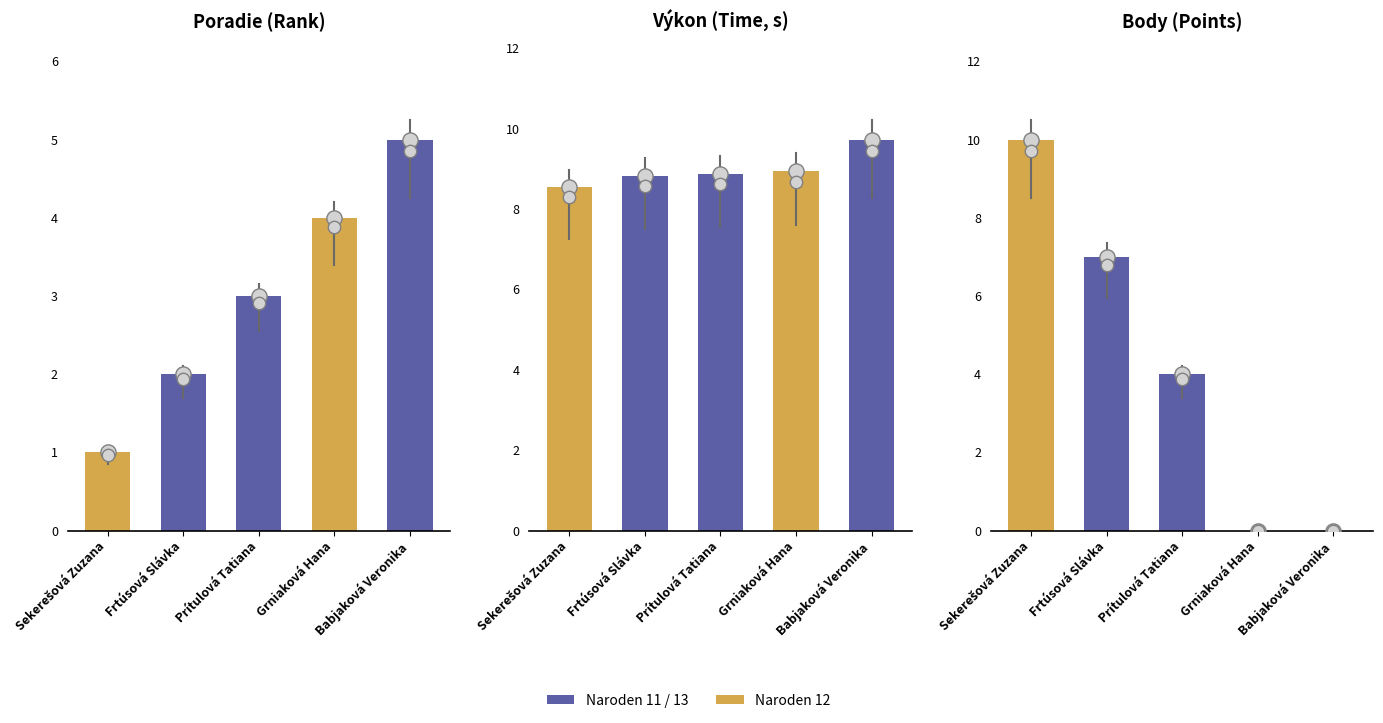

At how many categories does at least one series exceed 9?

2